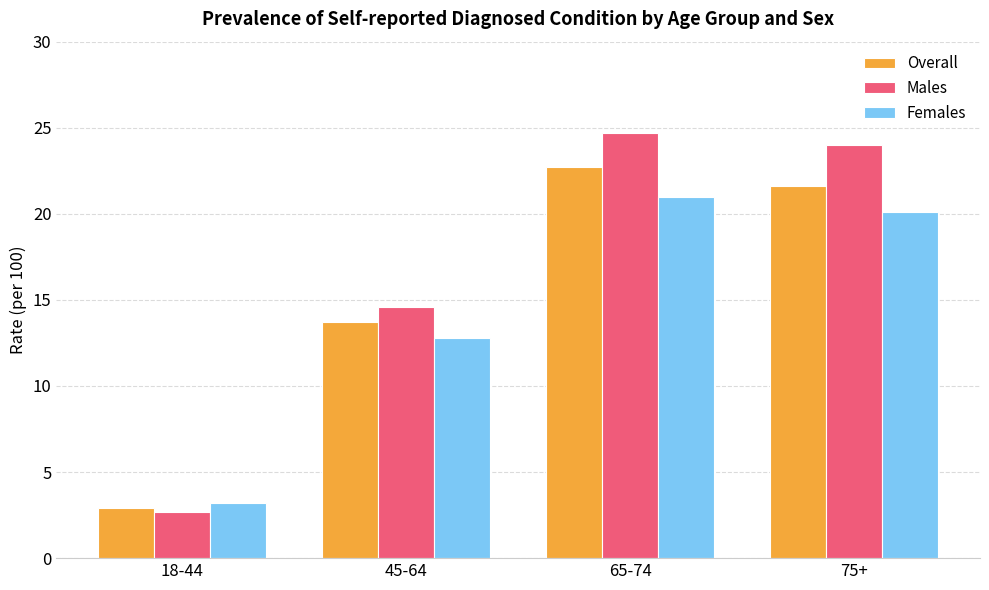

Is it true that Males equals 24.7 at 65-74?

True